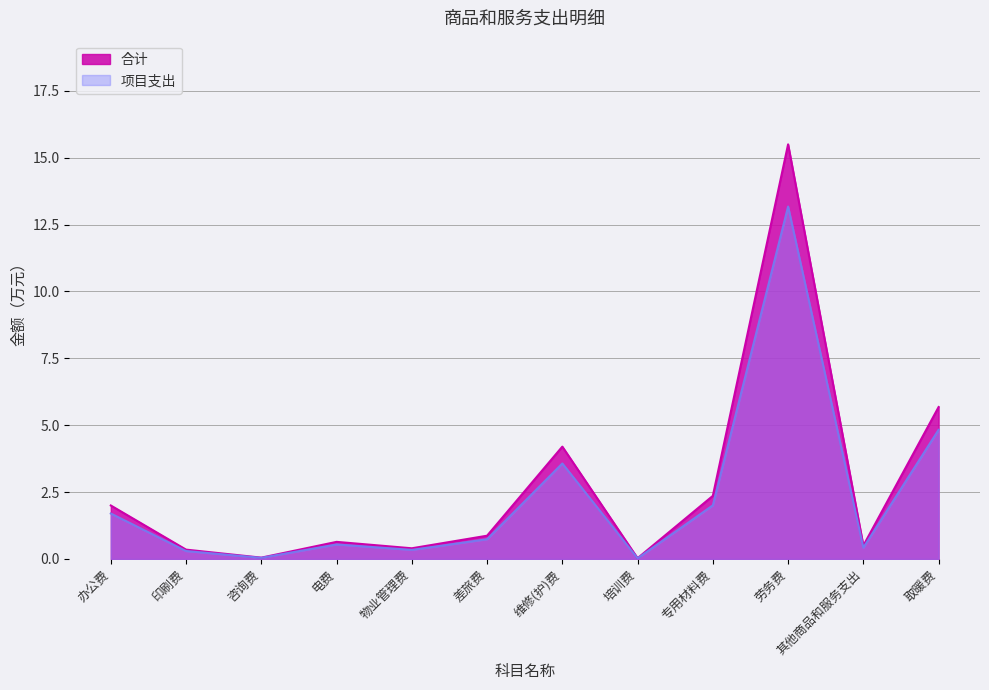

True or false: 项目支出 and 合计 intersect in this chart.

False